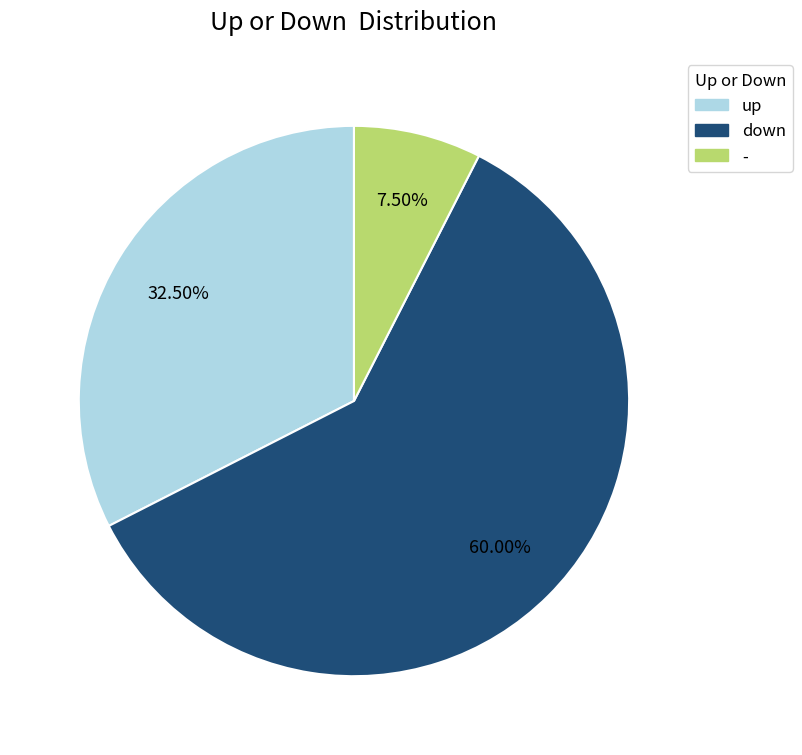

To the nearest percent, what is the difference between the up and - slice percentages?

25%